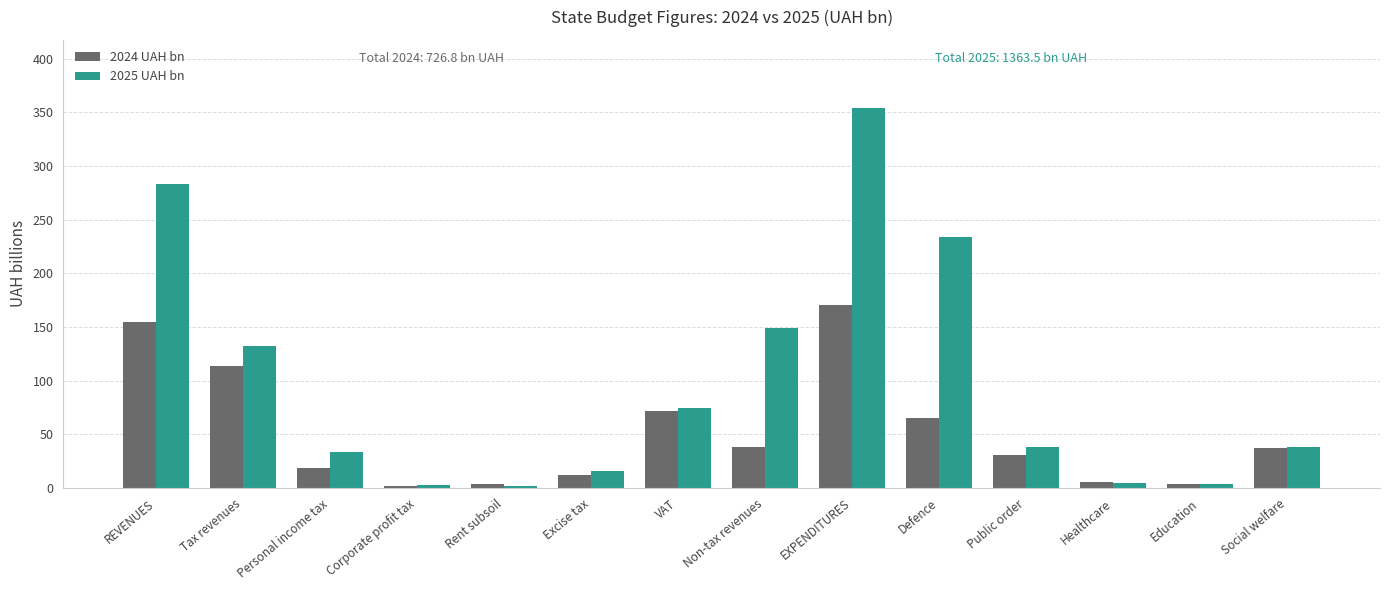

At which label is 2024 UAH bn closest to 86?

VAT